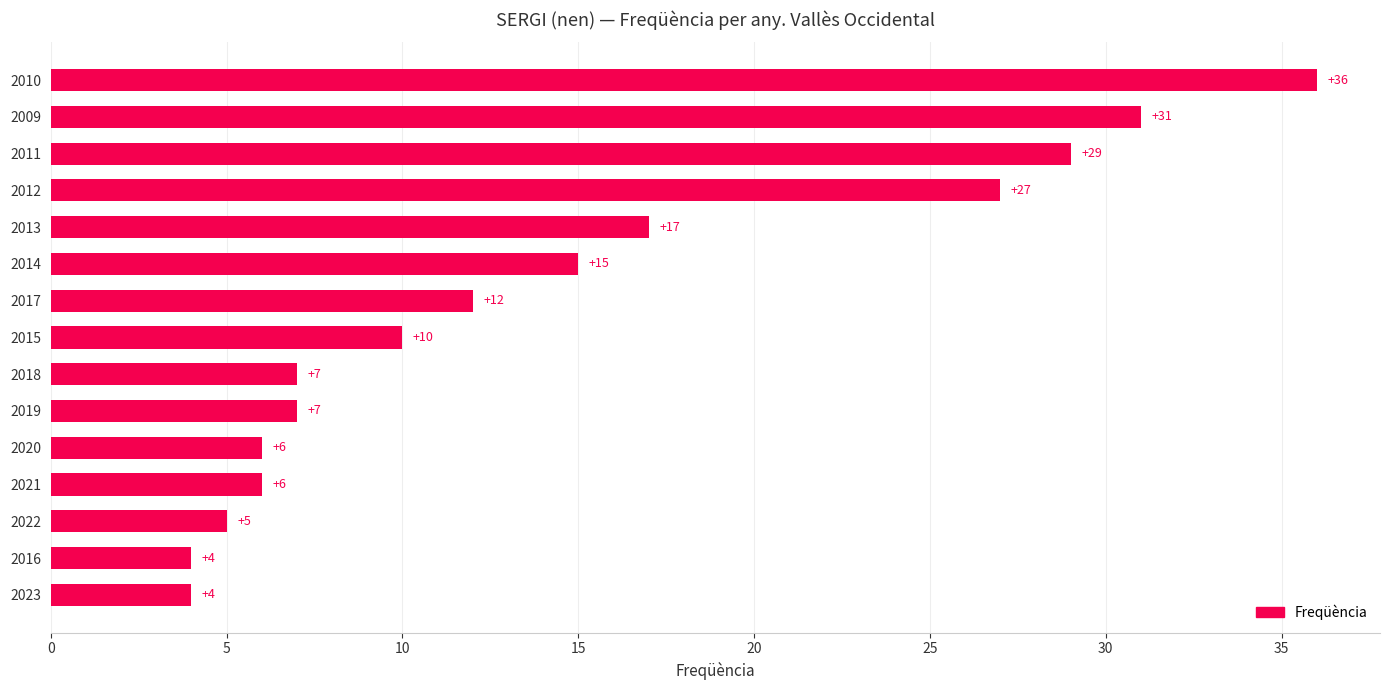

How many categories are shown in the chart?

15